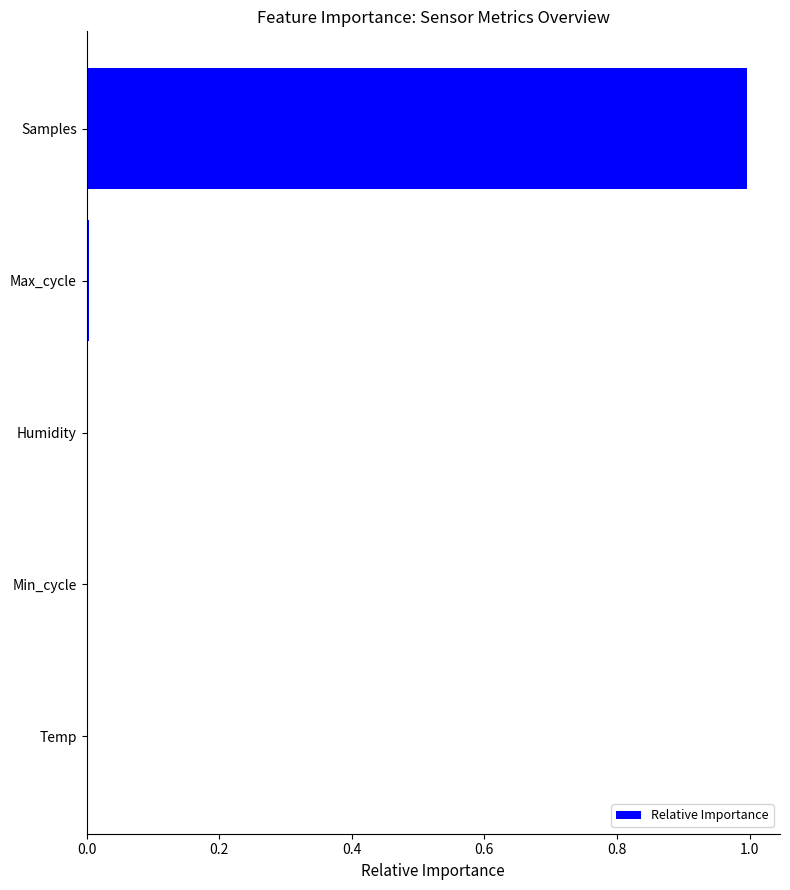

Is it true that the value at Humidity is 0.0?

True